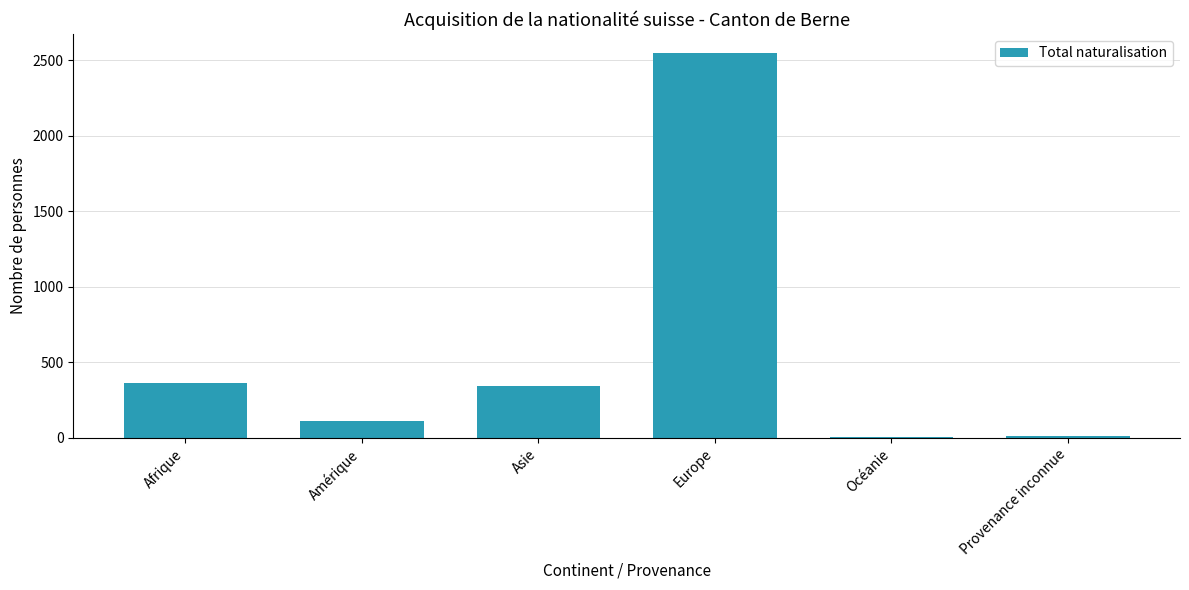

Which category has the highest value across all series?

Europe